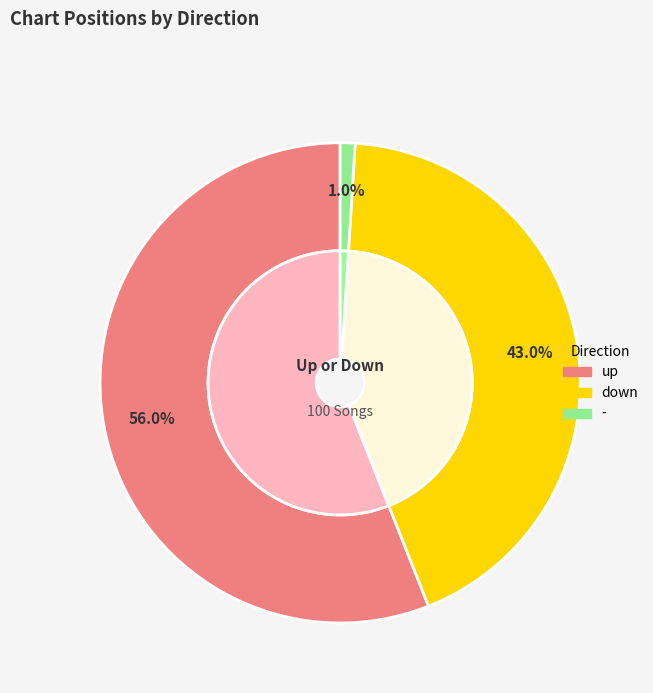

Does down account for over 50% of the chart?

No